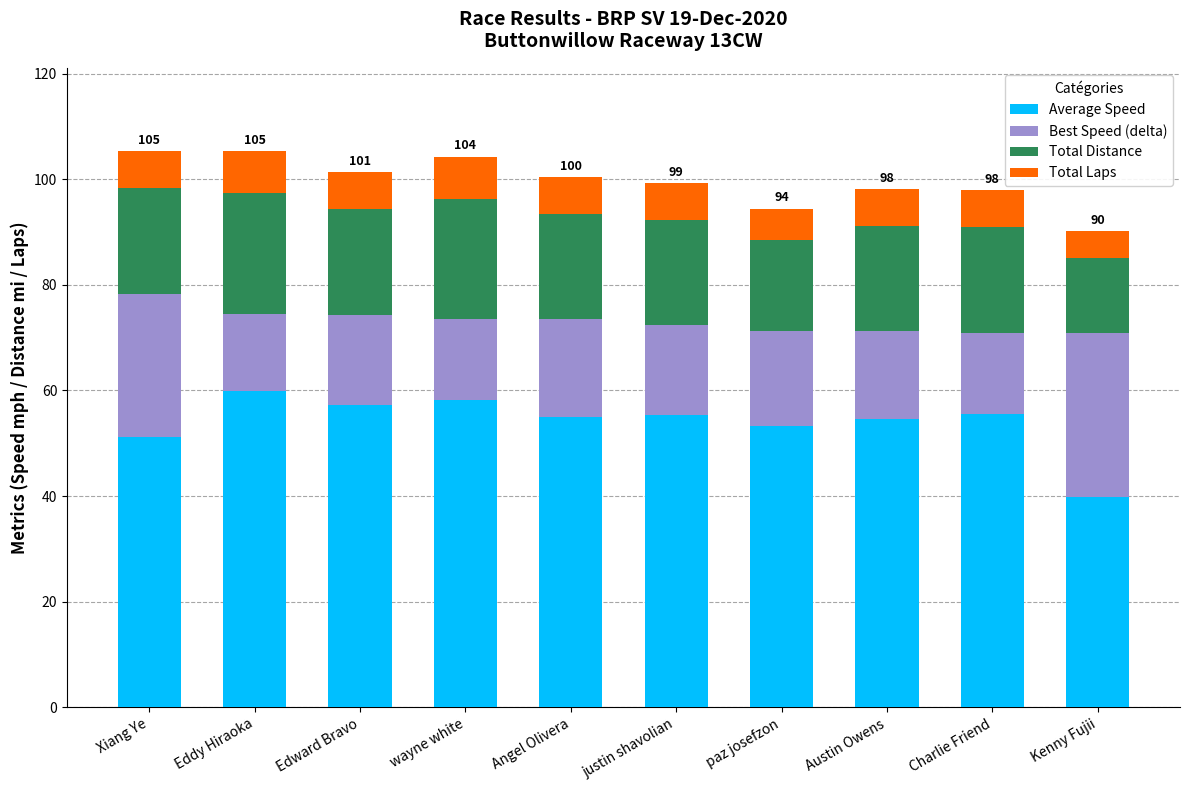

What is the total value across all series at Edward Bravo?

101.3